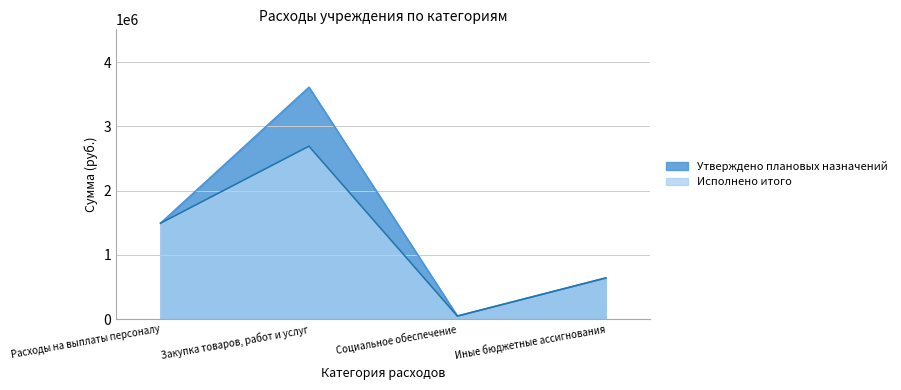

At how many categories does at least one series exceed 1685069?

1